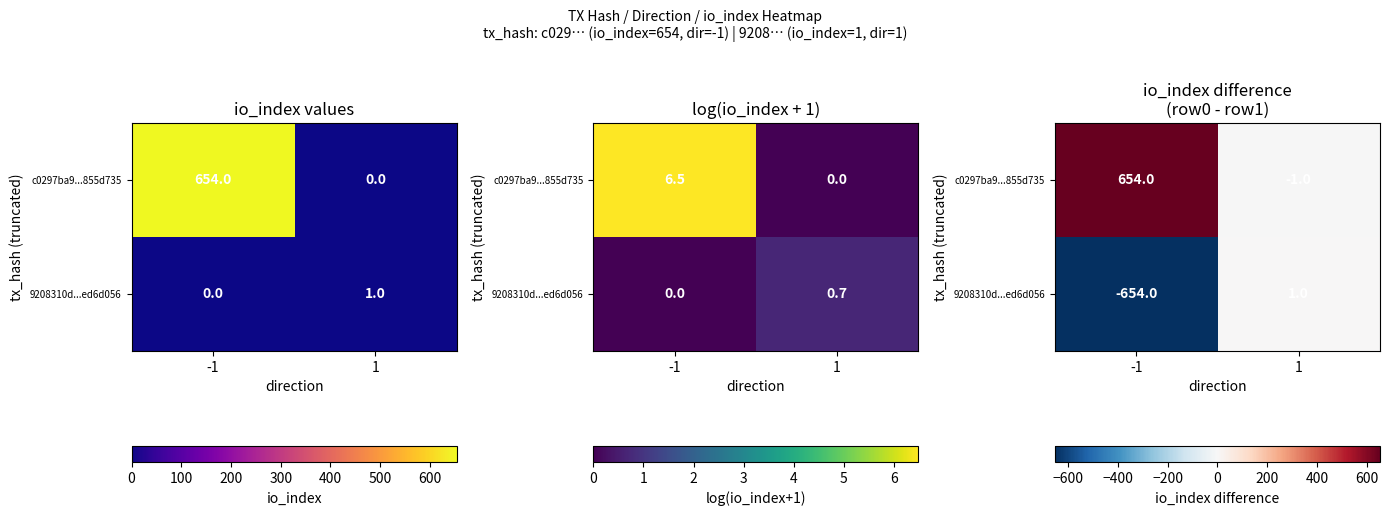

Between -1 and 1, which is larger?

-1